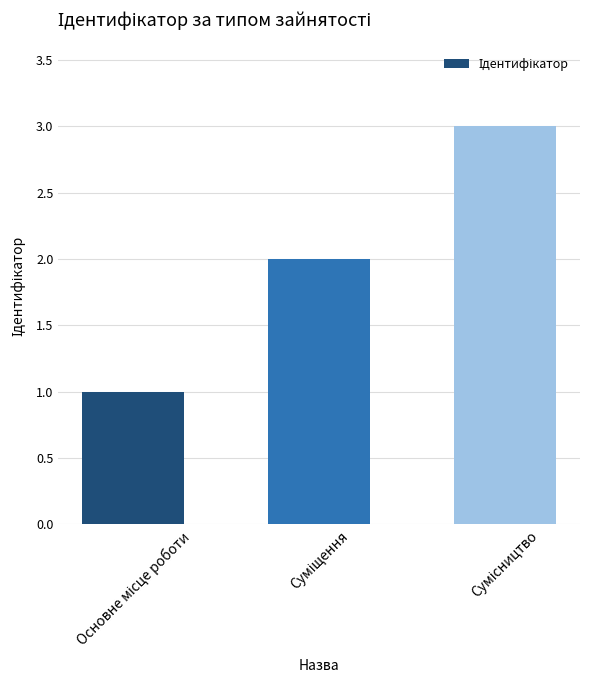

What is the greatest value displayed?

3